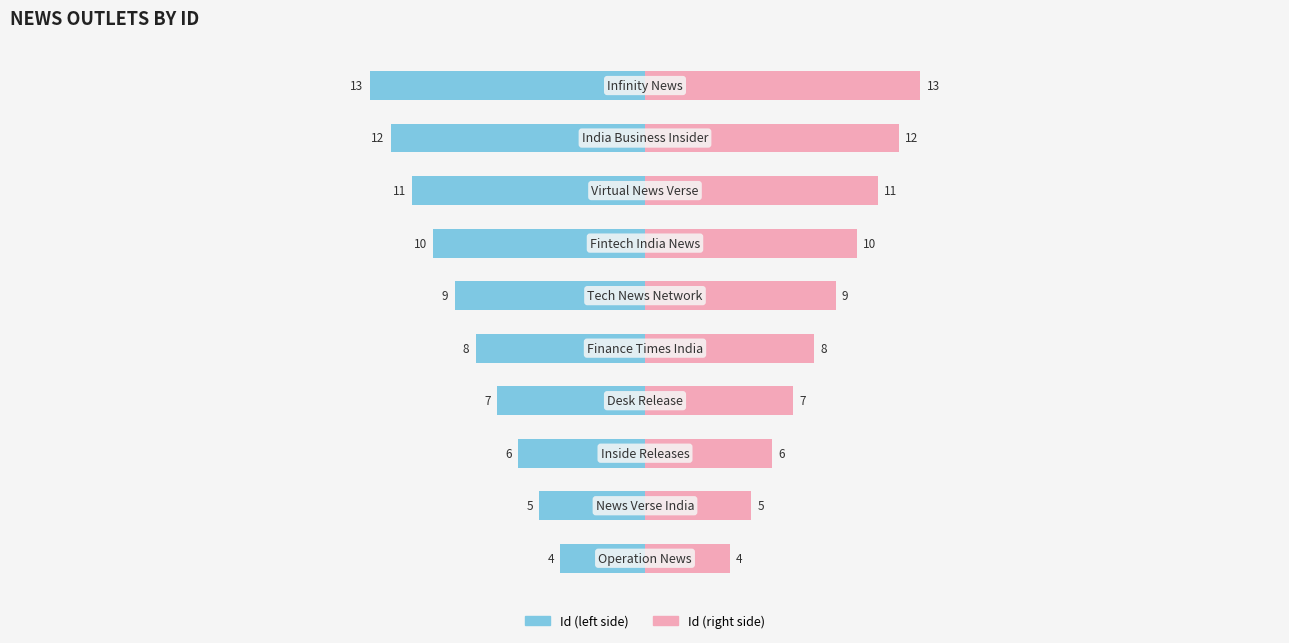

Reading right to left, transcribe all the data shown in this chart.

Id (left): -13	-12	-11	-10	-9	-8	-7	-6	-5	-4
Id (right): 13	12	11	10	9	8	7	6	5	4